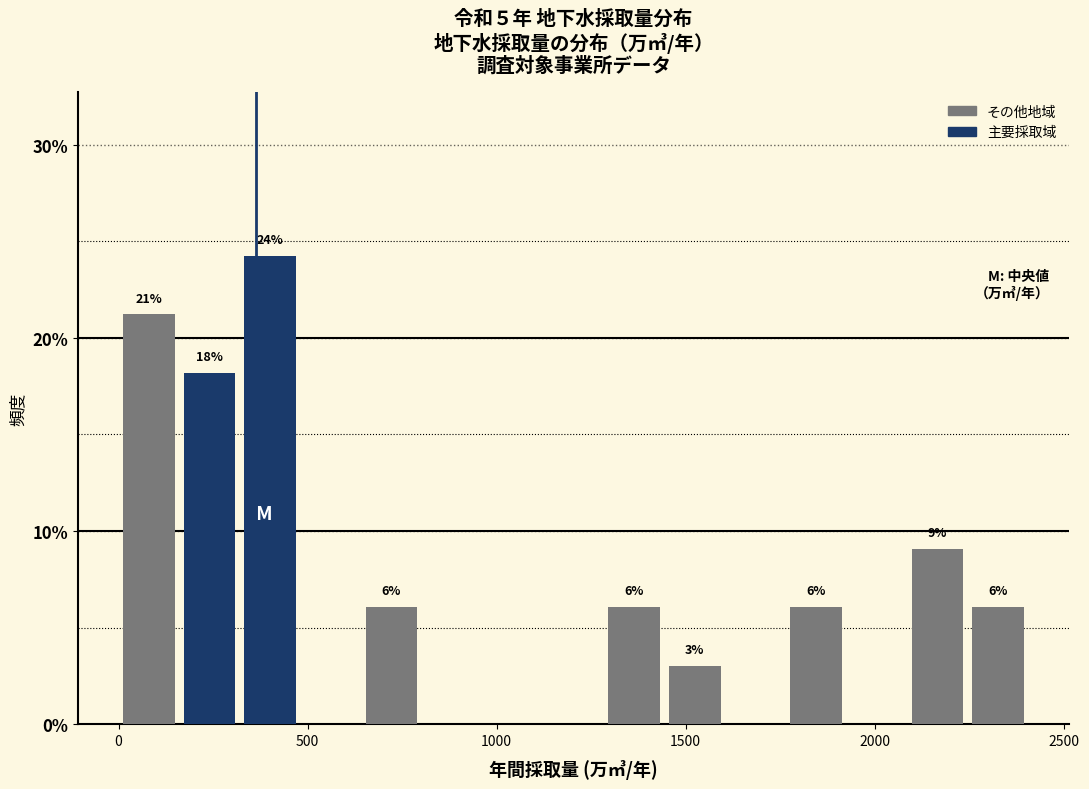

Read against the x-axis, roughly where is the centre of the tallest bar?

400